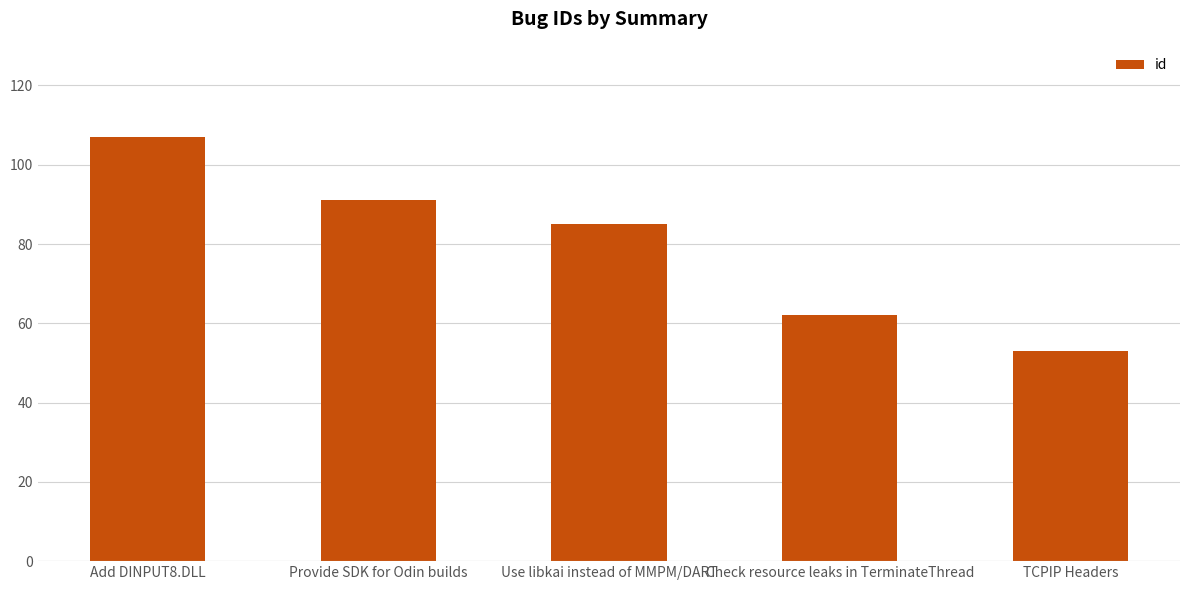

List the labels in order of value, smallest first.

TCPIP Headers, Check resource leaks in TerminateThread, Use libkai instead of MMPM/DART, Provide SDK for Odin builds, Add DINPUT8.DLL